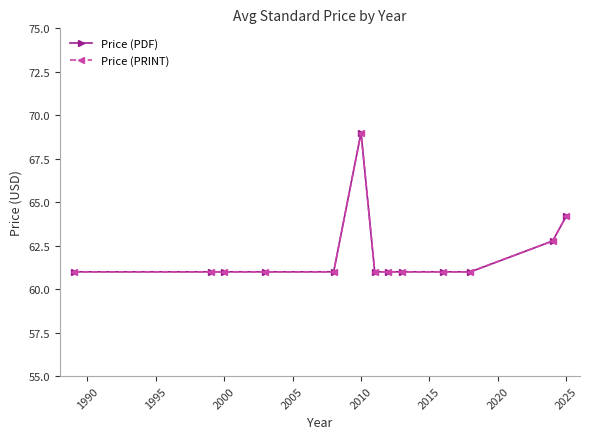

Which series has the largest range (max minus min)?

Price (PDF)